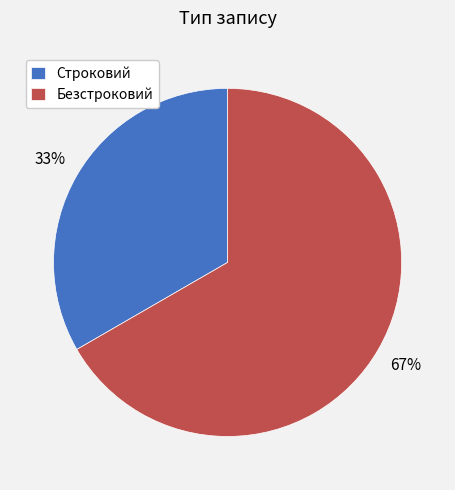

Rank the categories by value from highest to lowest.

Безстроковий, Строковий